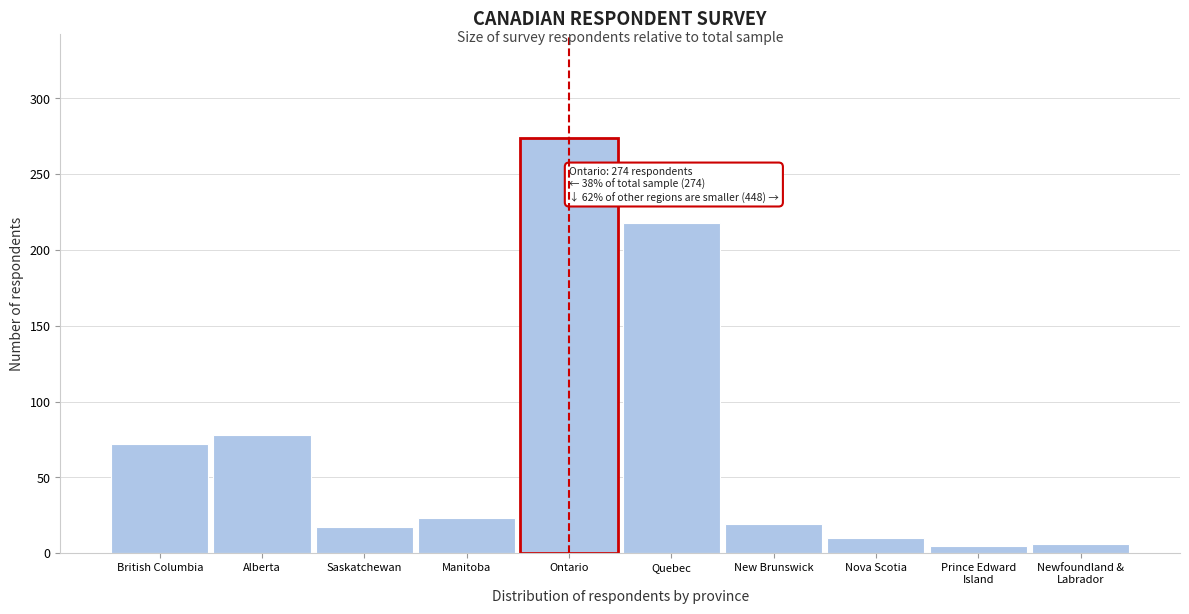

What is the label of the 9th bar from the right?

Alberta